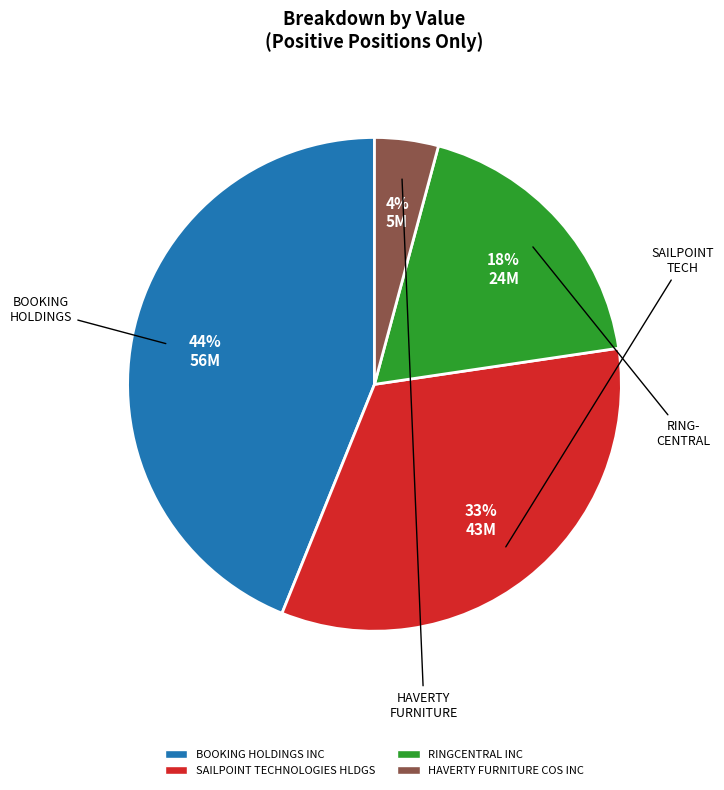

Which slice is the largest?

BOOKING HOLDINGS INC